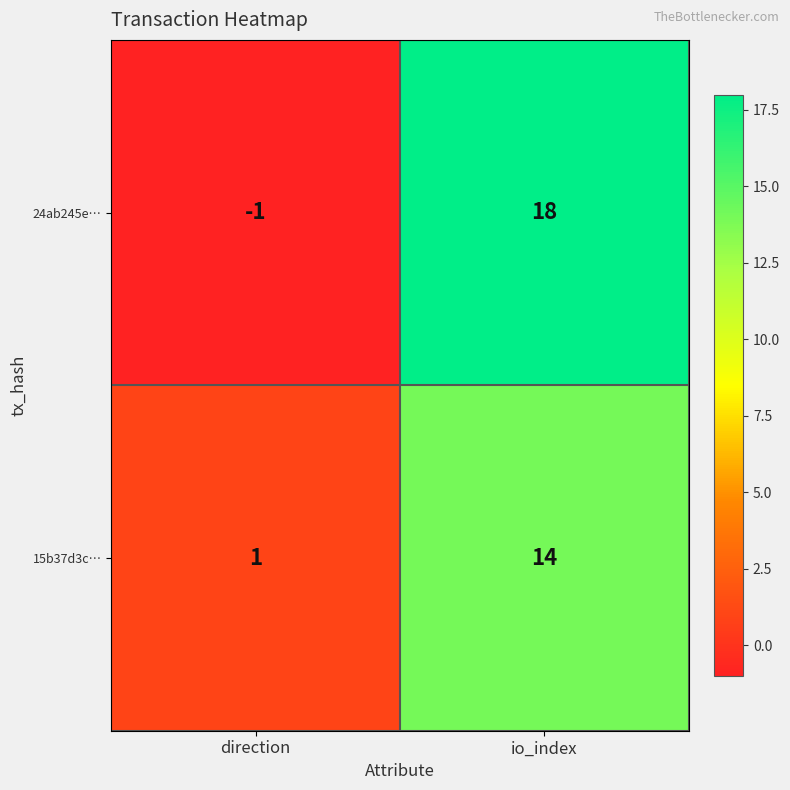

Reading left to right, transcribe all the data shown in this chart.

24ab245e…: -1	18
15b37d3c…: 1	14